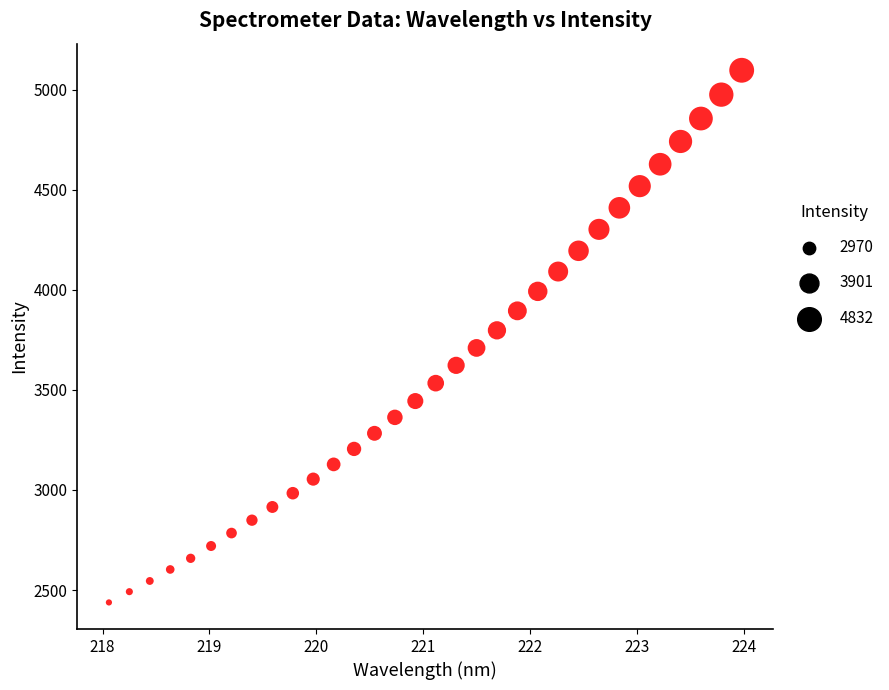

What is the range of Y values (max minus min)?

2659.5